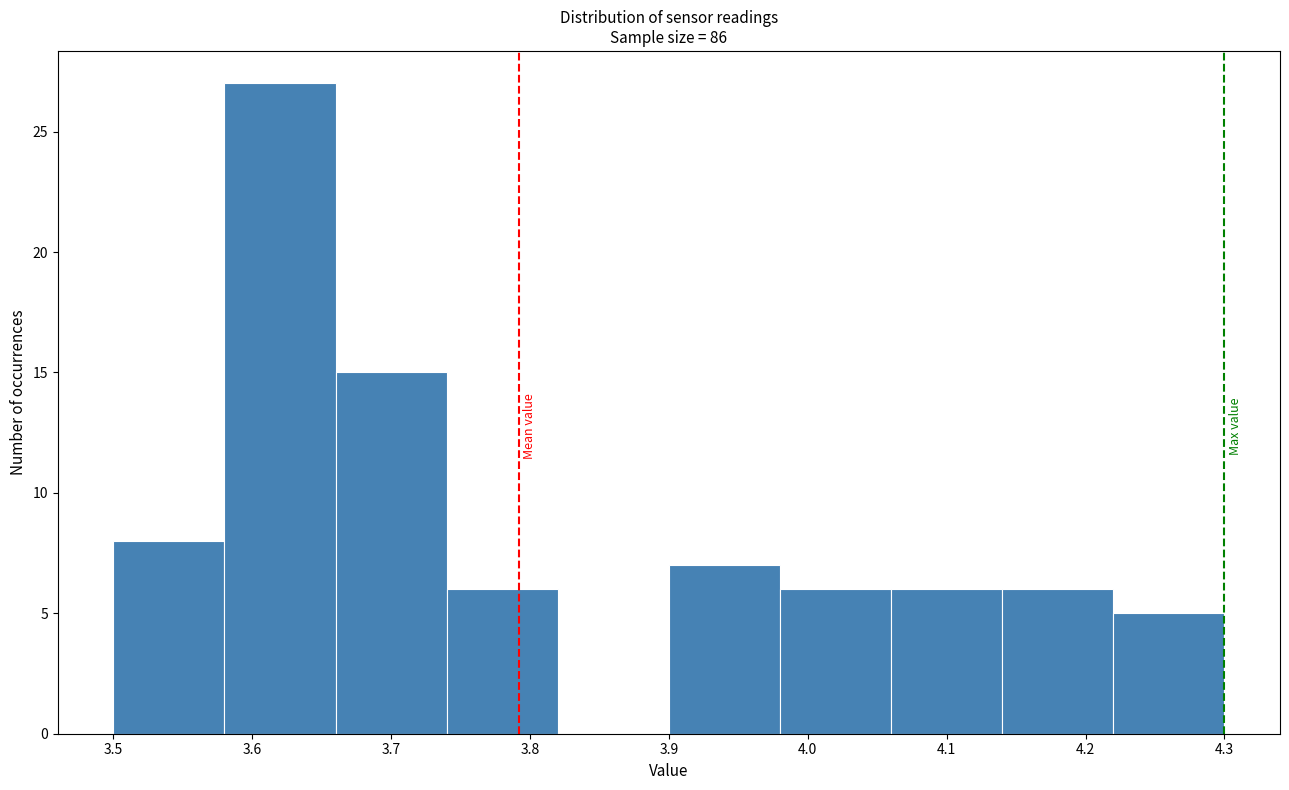

Which range on the x-axis has the tallest bar?

3.58 to 3.66